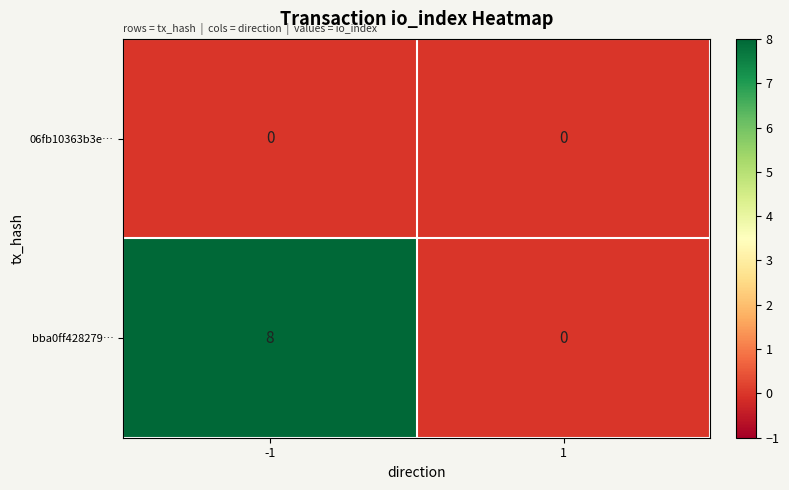

The 06fb10363b3e… series shows 0 at 1. True or false?

True